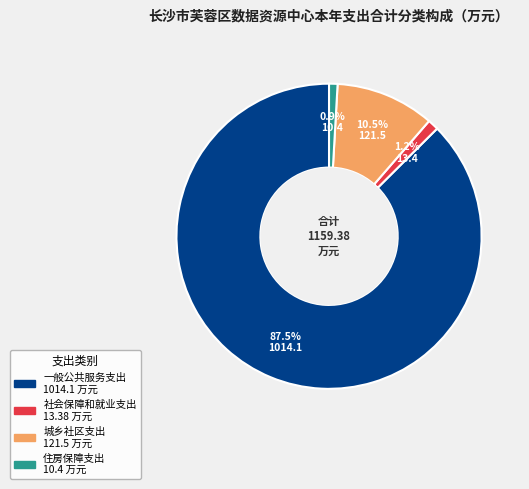

Which has a higher value, 一般公共服务支出 or 城乡社区支出?

一般公共服务支出